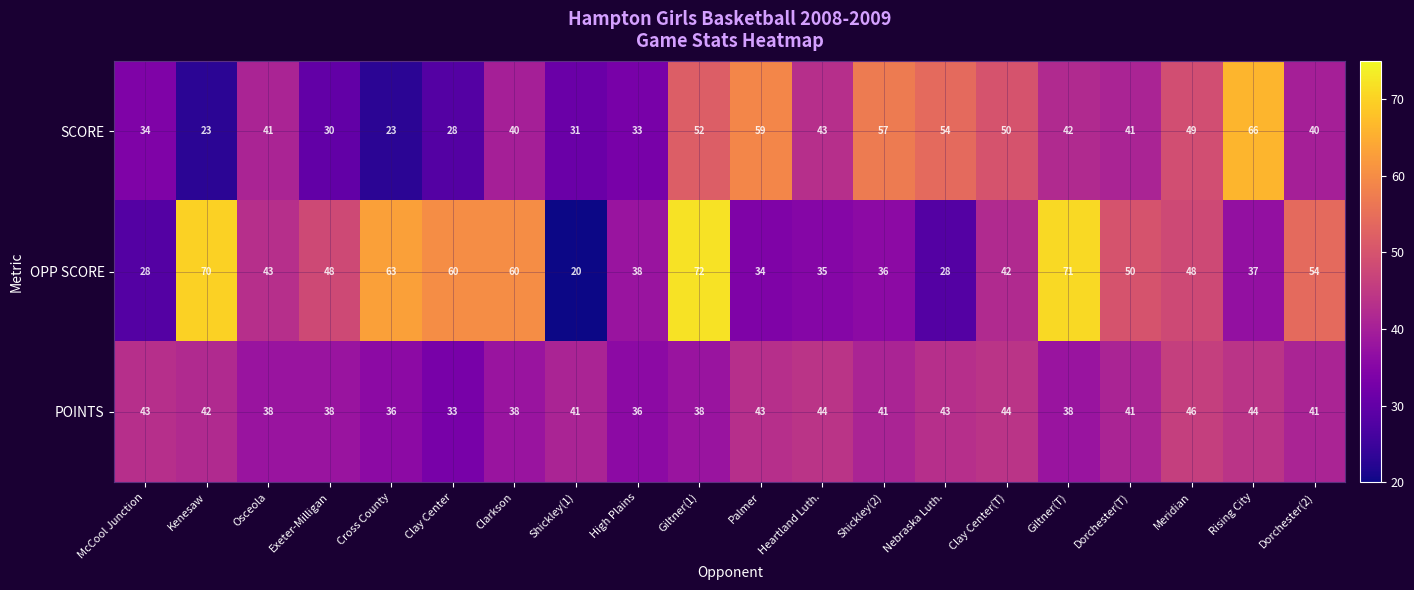

What is the average value of the SCORE series?

42